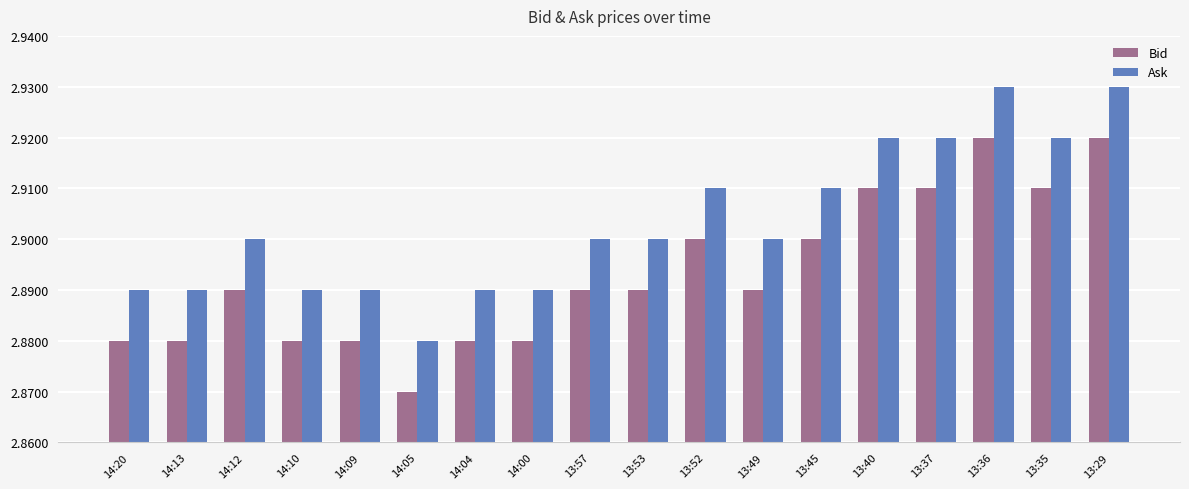

At how many categories does at least one series exceed 2?

18